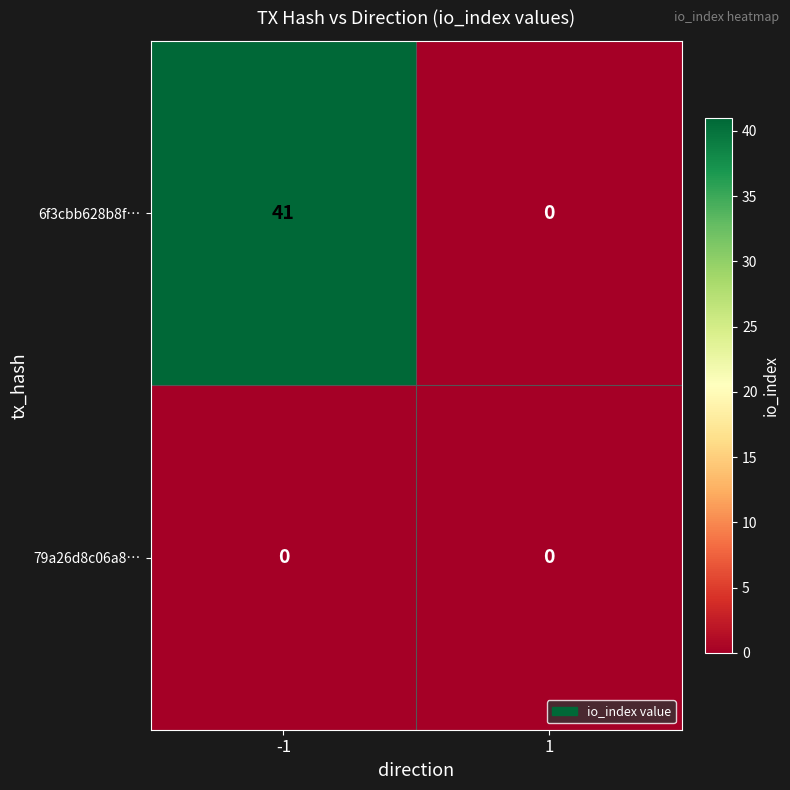

The 79a26d8c06a8… series shows 0 at 1. True or false?

True